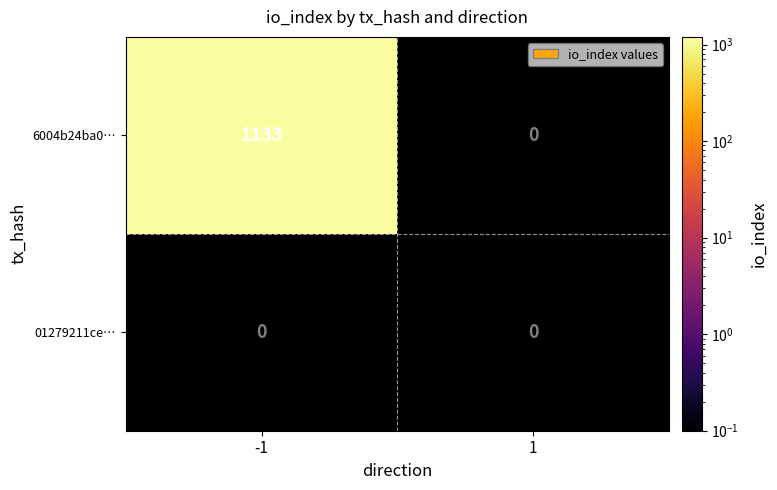

What is the spread (max minus min) of values at -1?

1133